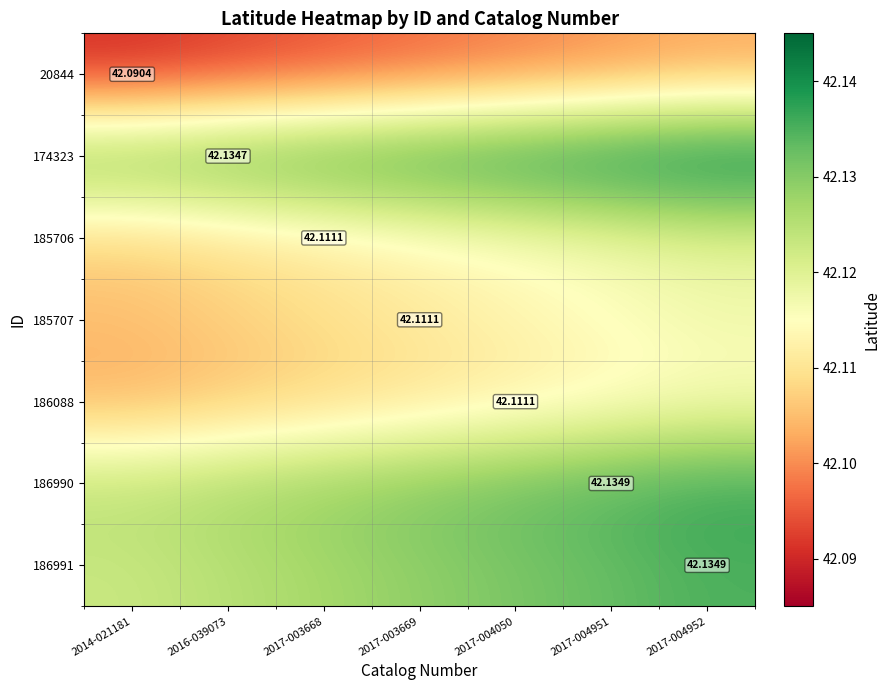

At 2017-003668, list the series in order from largest to smallest.

174323, 186990, 186991, 185706, 185707, 186088, 20844